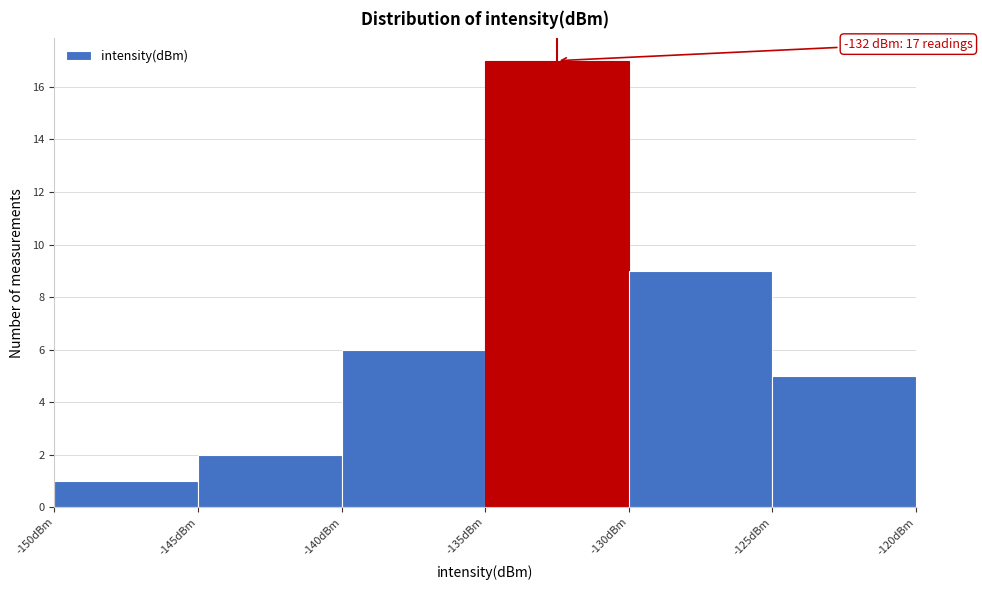

Over which range of the x-axis is the bar tallest?

-135 to -130